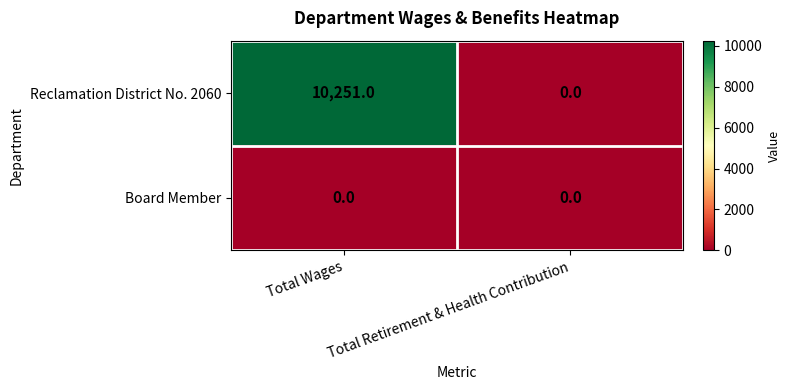

Read the Reclamation District No. 2060 value at Total Wages, to the nearest 100.

10300